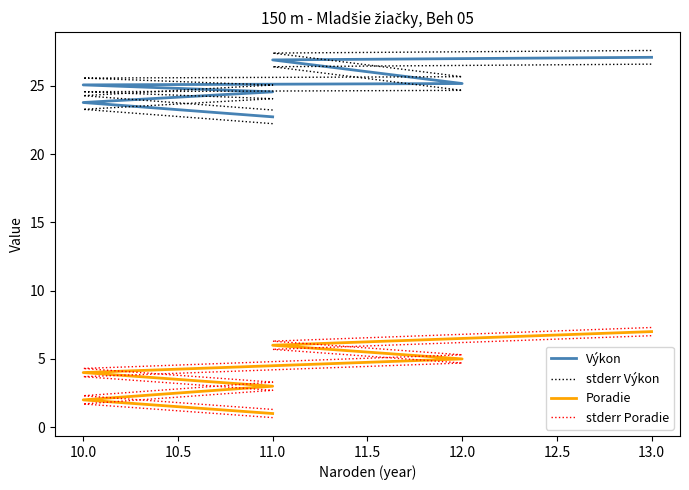

Is the value of stderr Výkon at 11.0 greater than the value of Výkon at 12.0?

No